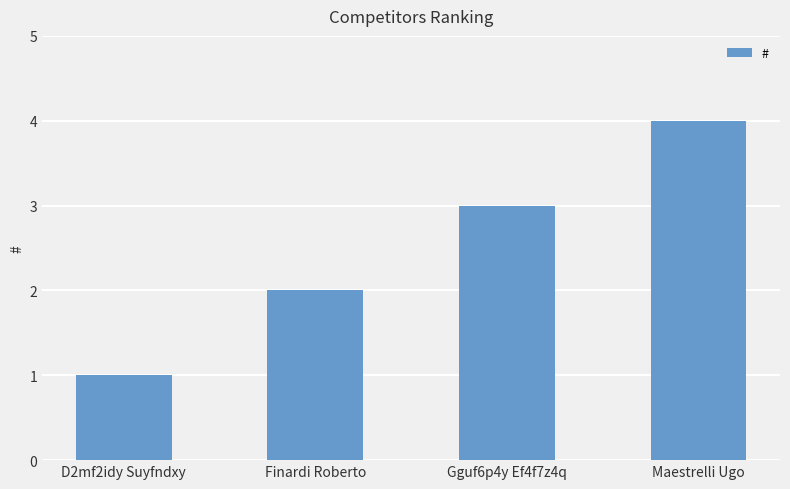

Approximately how many times larger is the value at Maestrelli Ugo compared to D2mf2idy Suyfndxy?

4.0